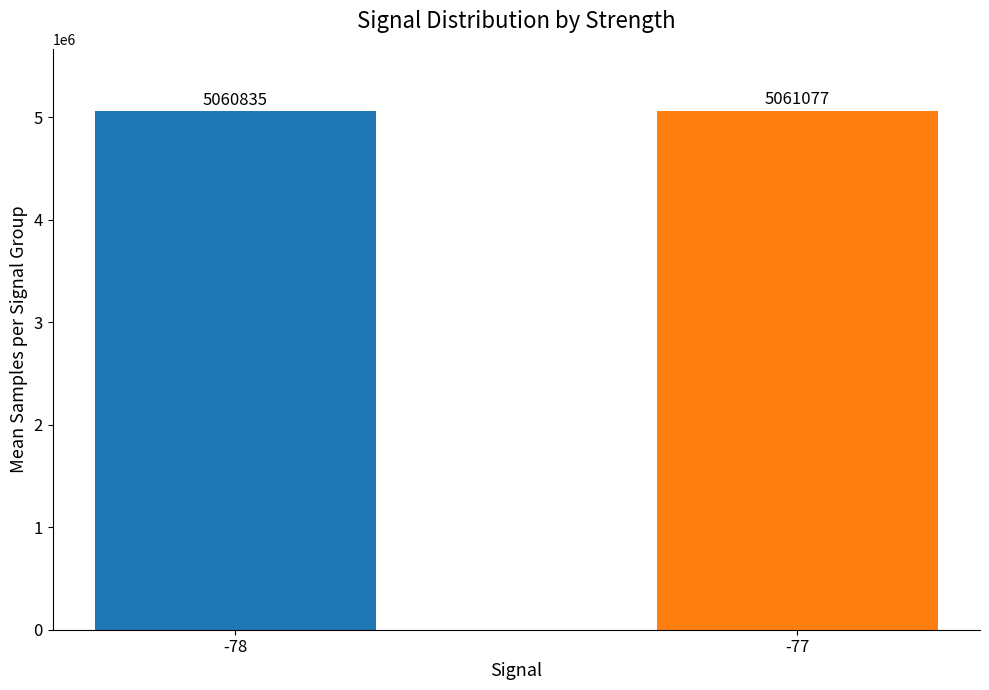

At which label is the value closest to 5060956?

-78